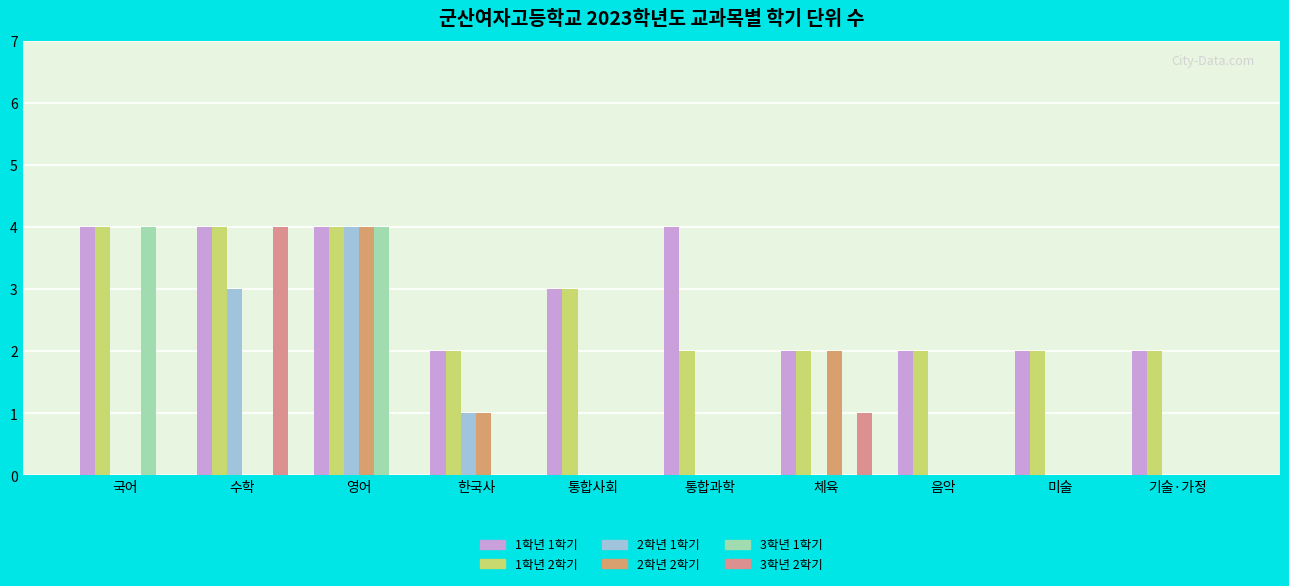

At 통합과학, list the series in order from smallest to largest.

2학년 1학기, 2학년 2학기, 3학년 1학기, 3학년 2학기, 1학년 2학기, 1학년 1학기